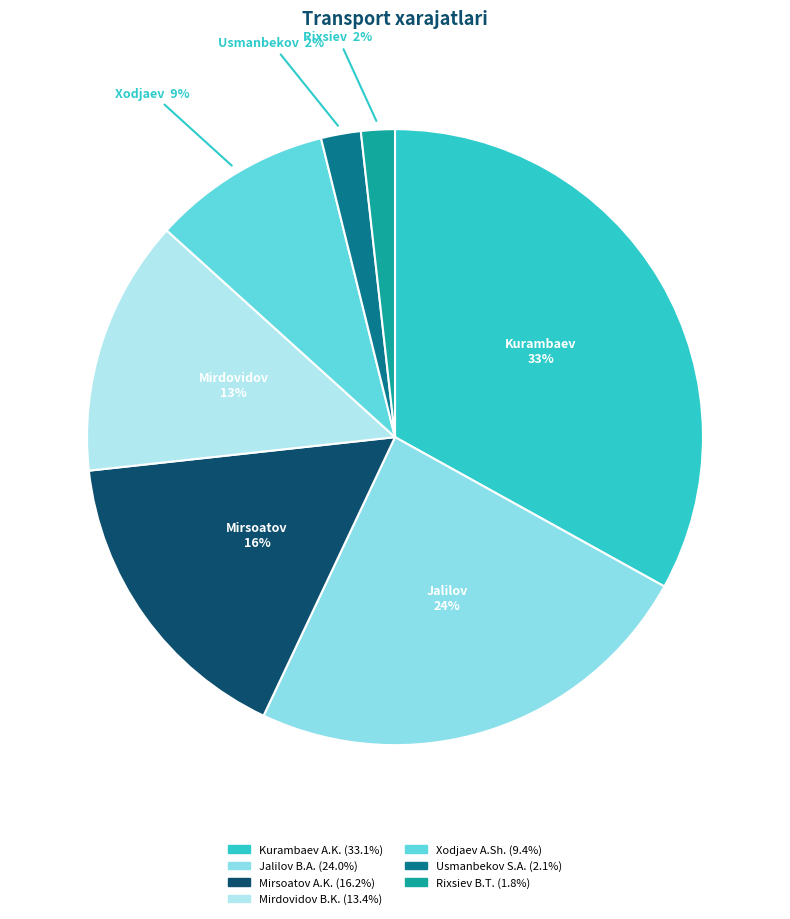

Is there any slice that represents more than half of the pie?

No